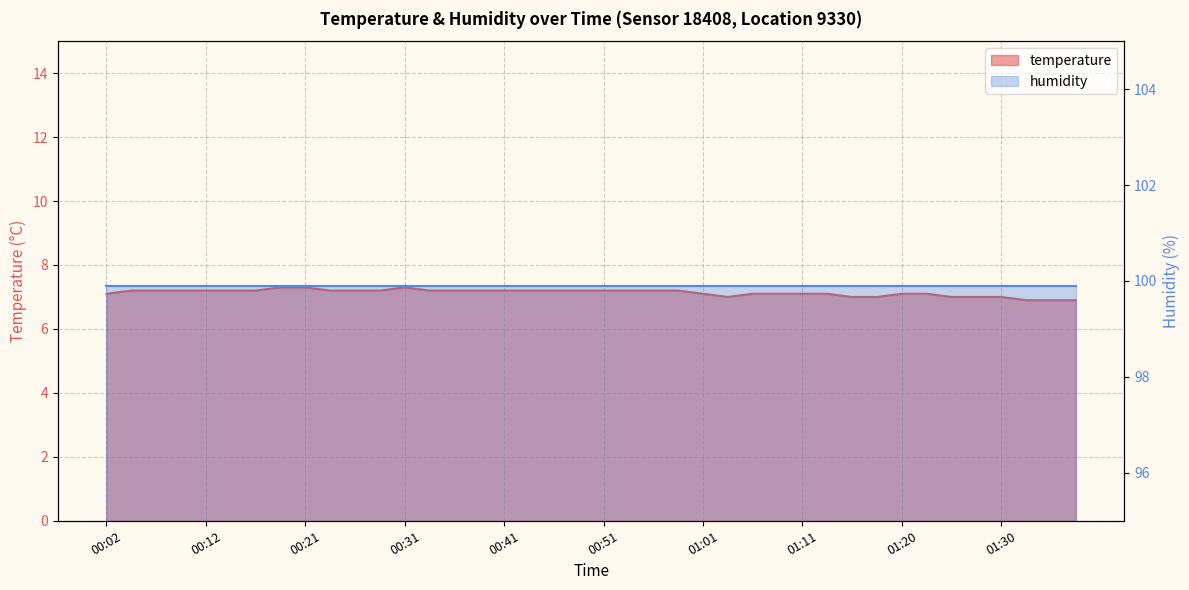

What value does the data have at 00:07?

7.2